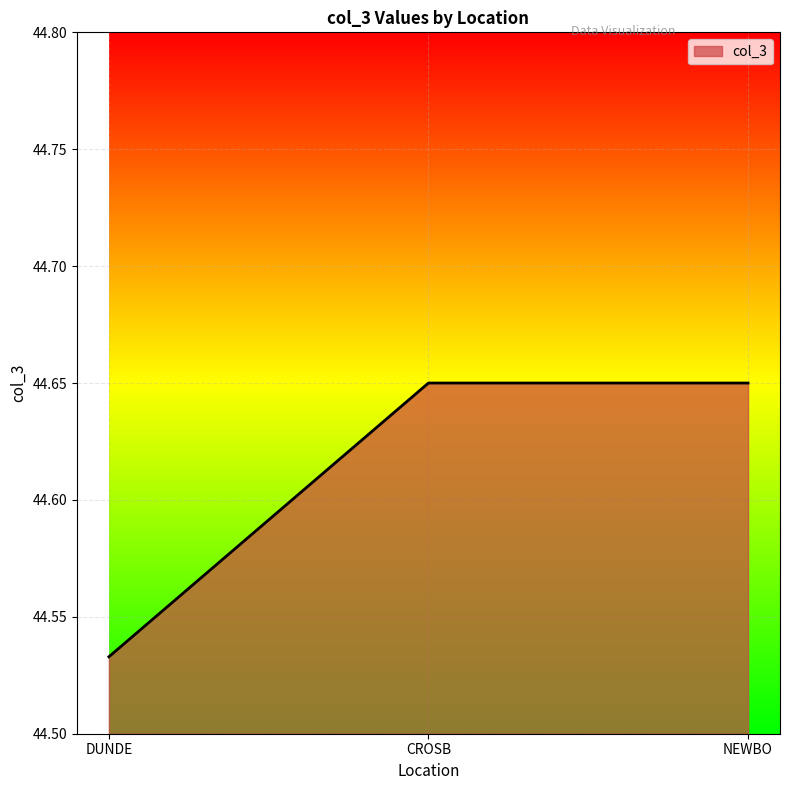

How many distinct data groups are displayed?

1